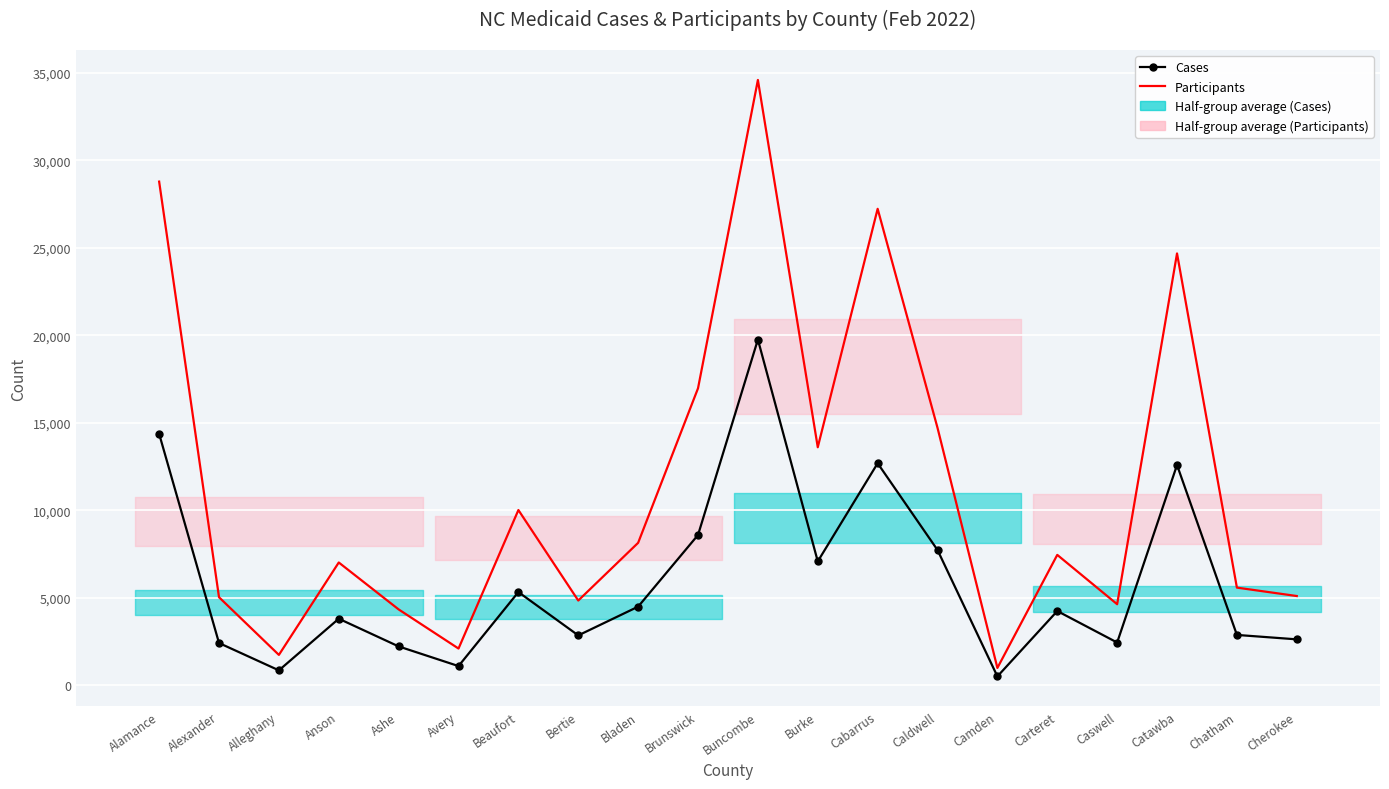

In Participants, how many points are lower than both neighbors (excluding endpoints)?

6